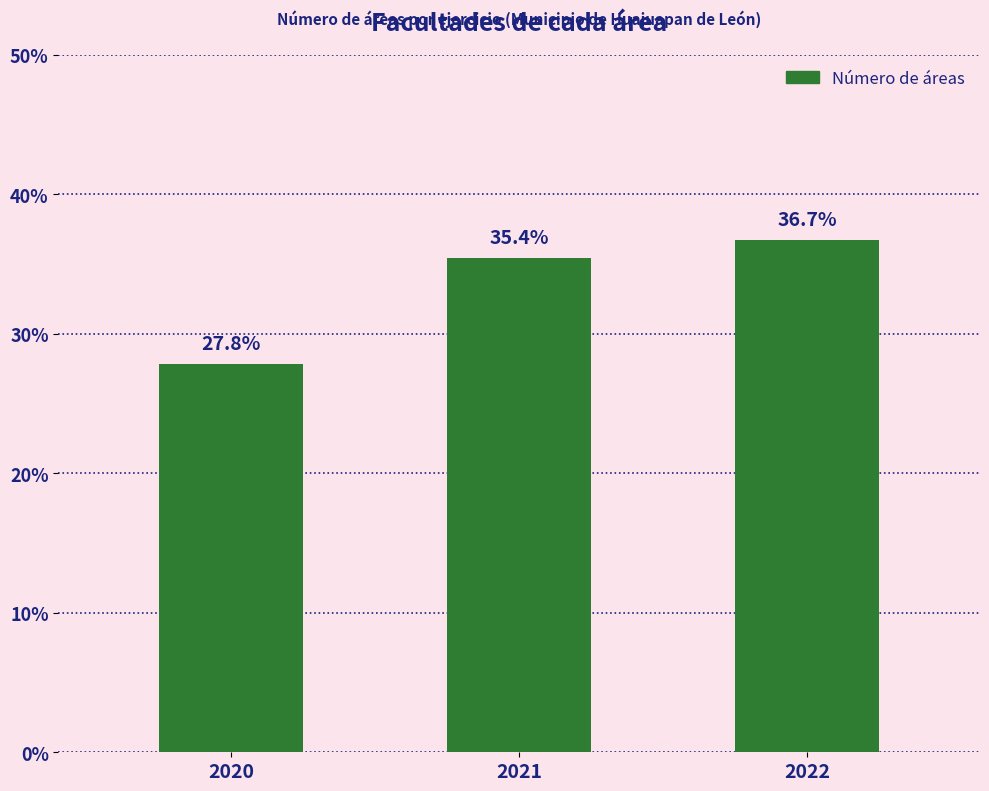

Is it true that the value at 2022 is 17.4?

False